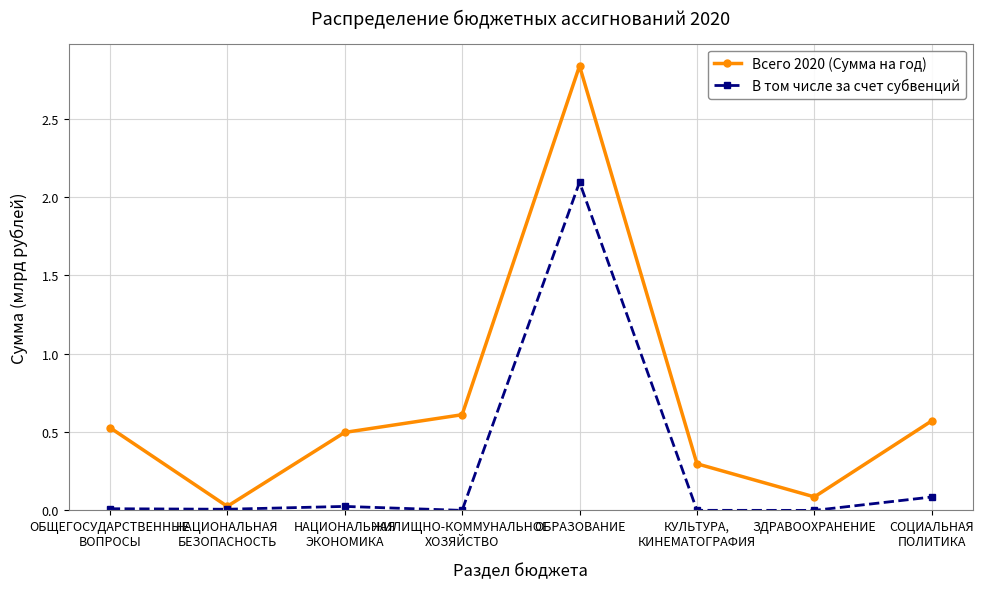

What is the sum of all Всего 2020 (Сумма на год) values?

5.5